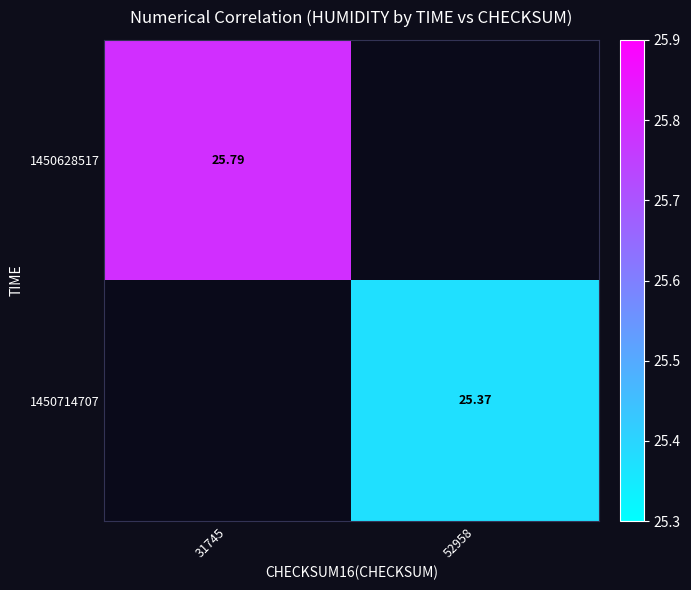

Which series has the largest range (max minus min)?

1450628517